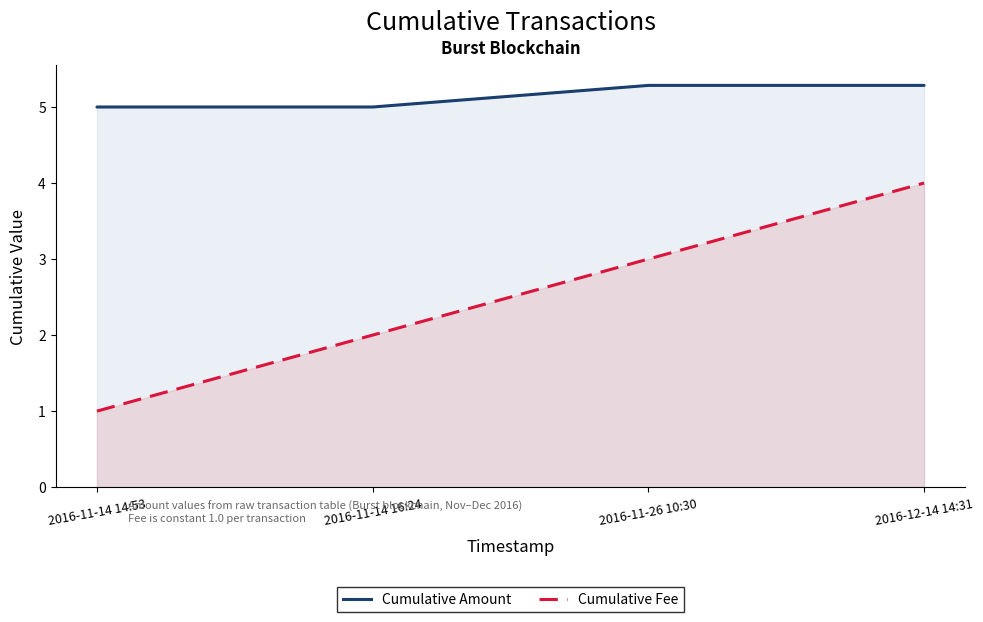

What is the total value across all series at 2016-11-14 16:24?

7.0